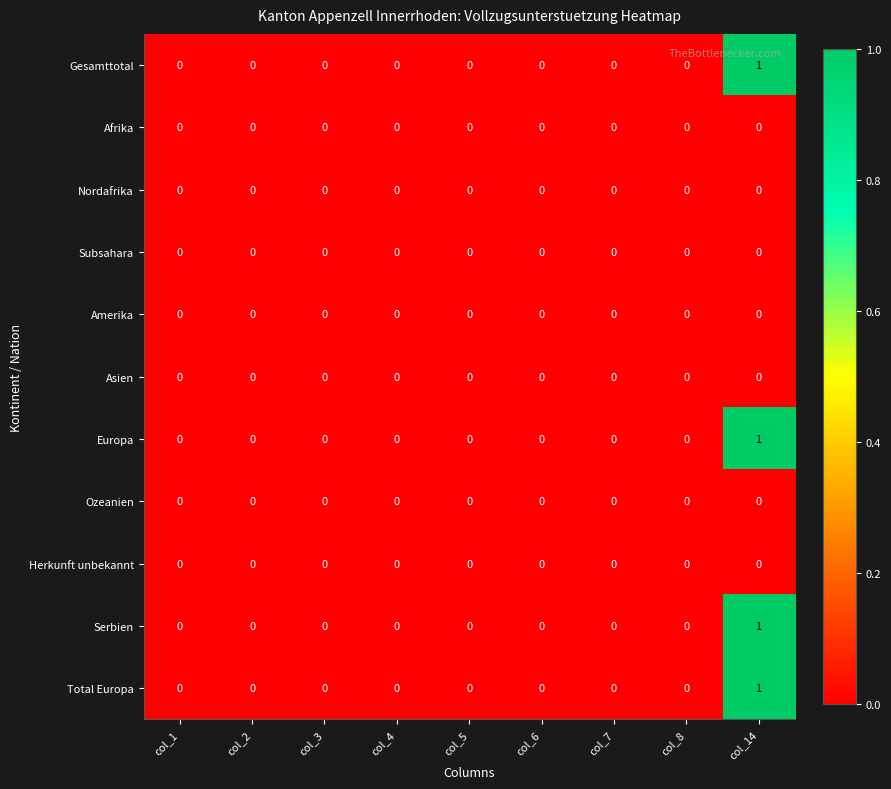

At which category is the sum across all series the highest?

col_14